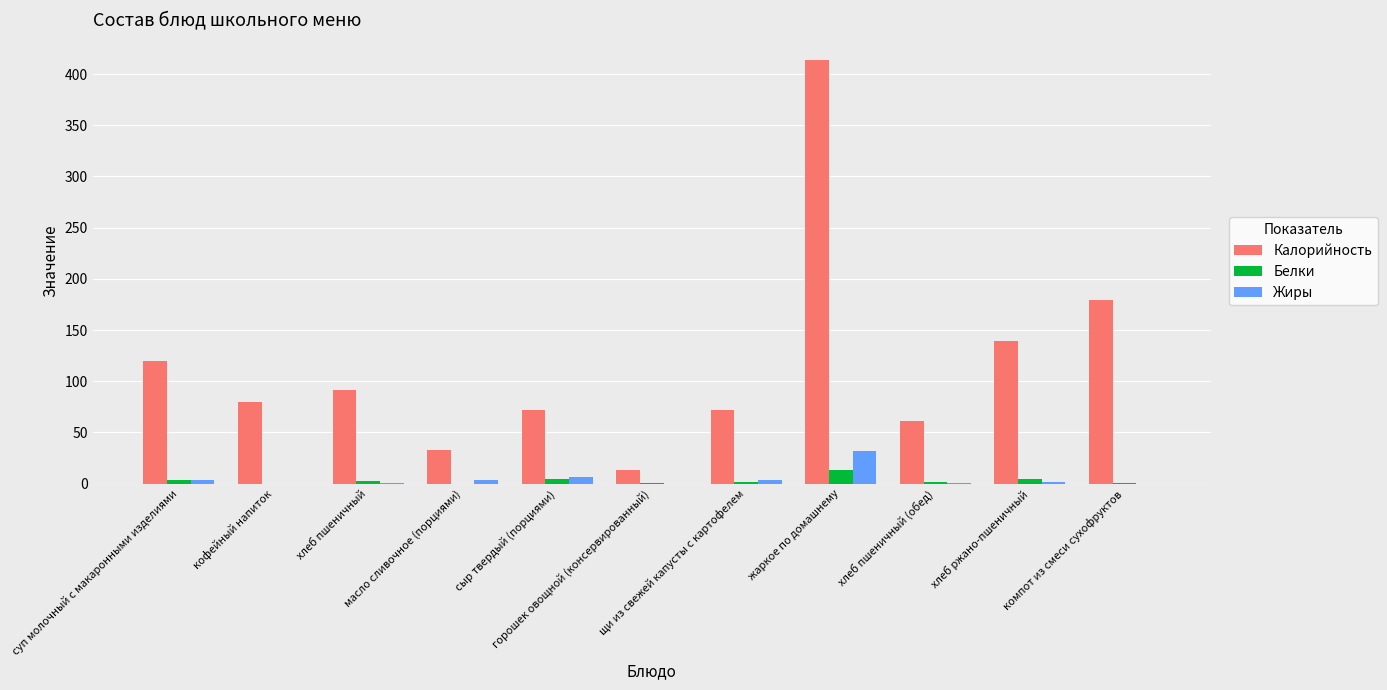

What is the maximum value shown in the chart?

413.7